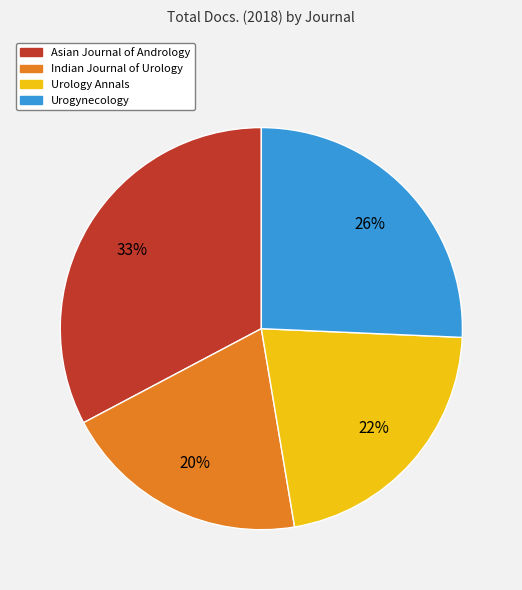

Is there a majority slice in this chart?

No